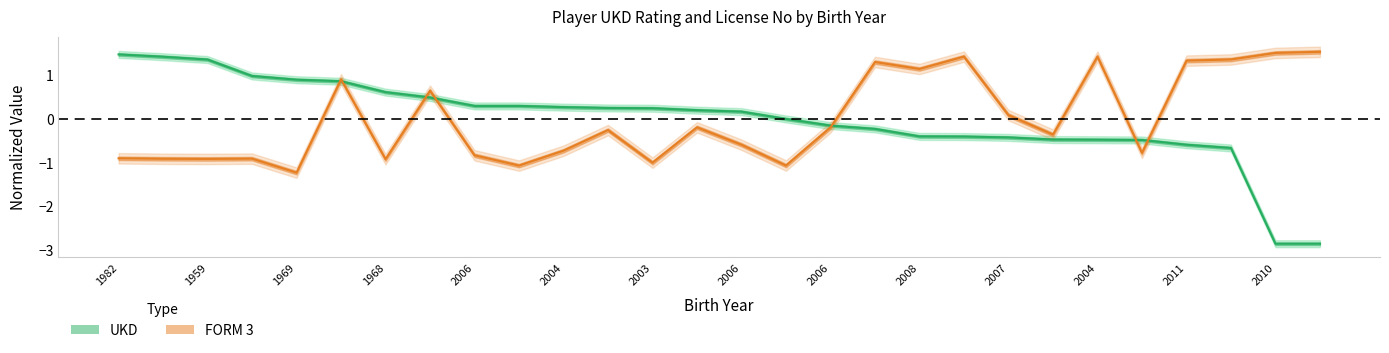

What is the label of the 16th point from the left?

15